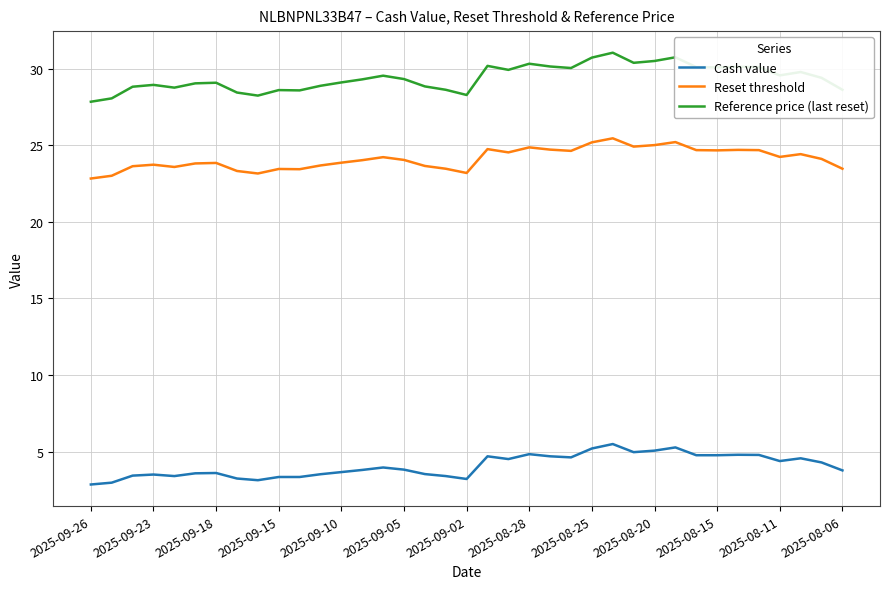

What is the difference between the second highest and second lowest values in the Reset threshold series?

2.2